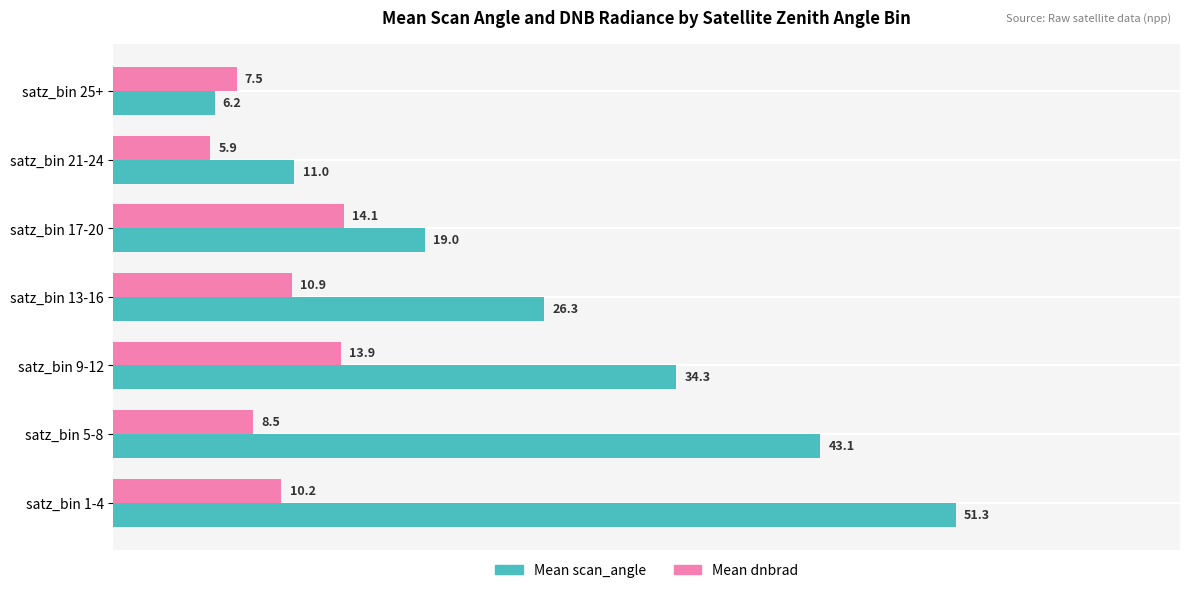

Which series has the largest total across all categories?

Mean scan_angle